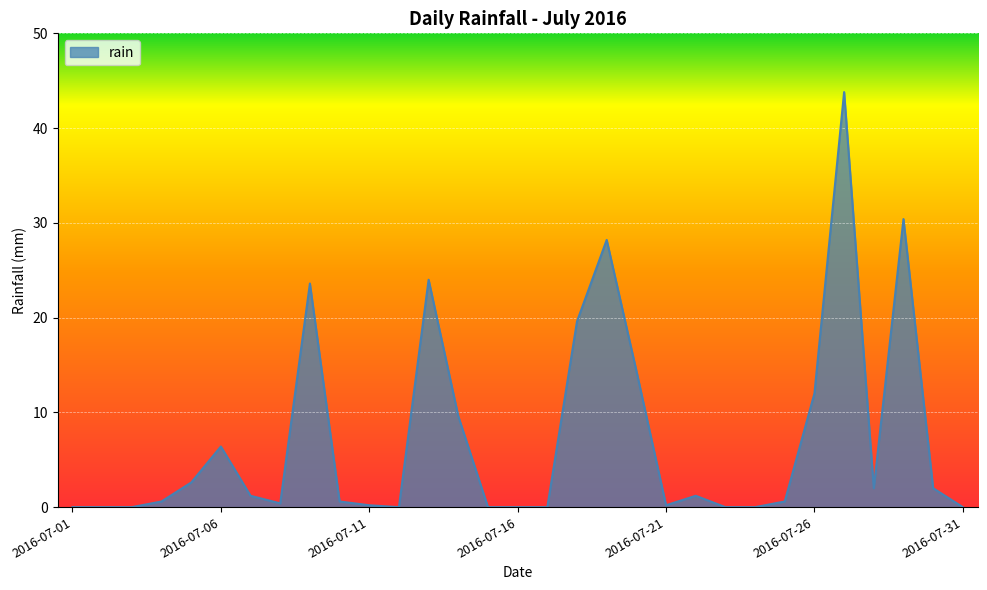

What is the greatest value displayed?

43.8